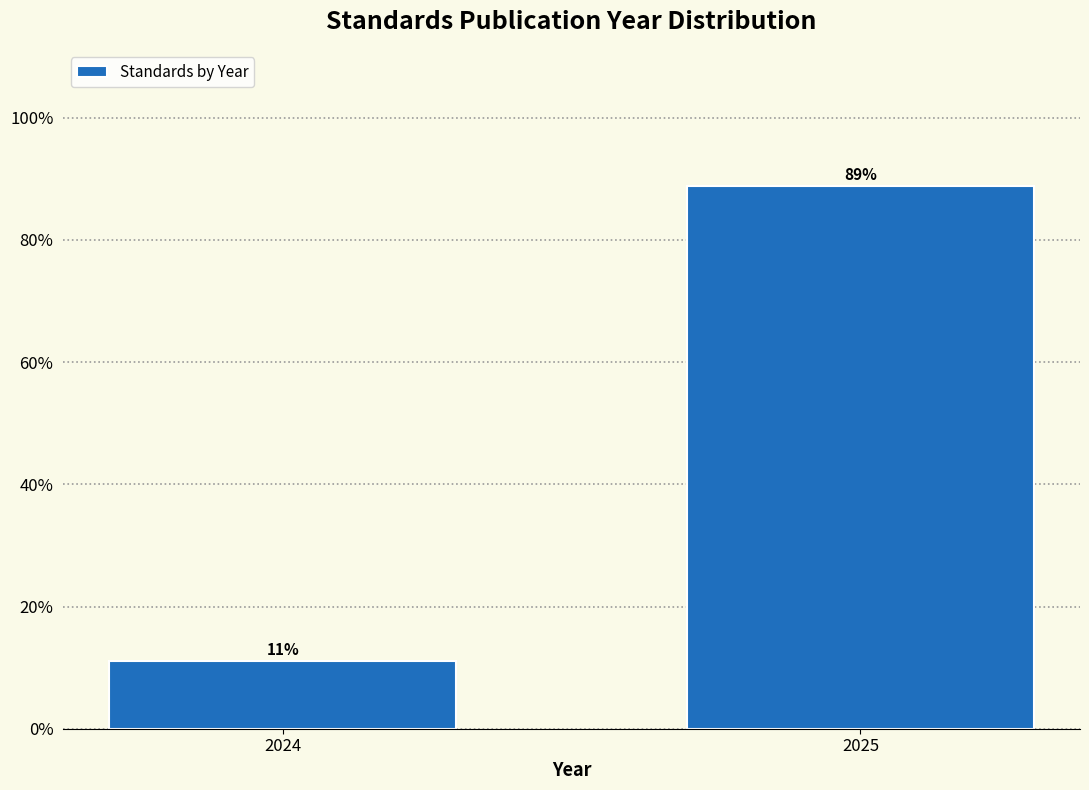

Which label corresponds to the smallest value in the chart?

2024